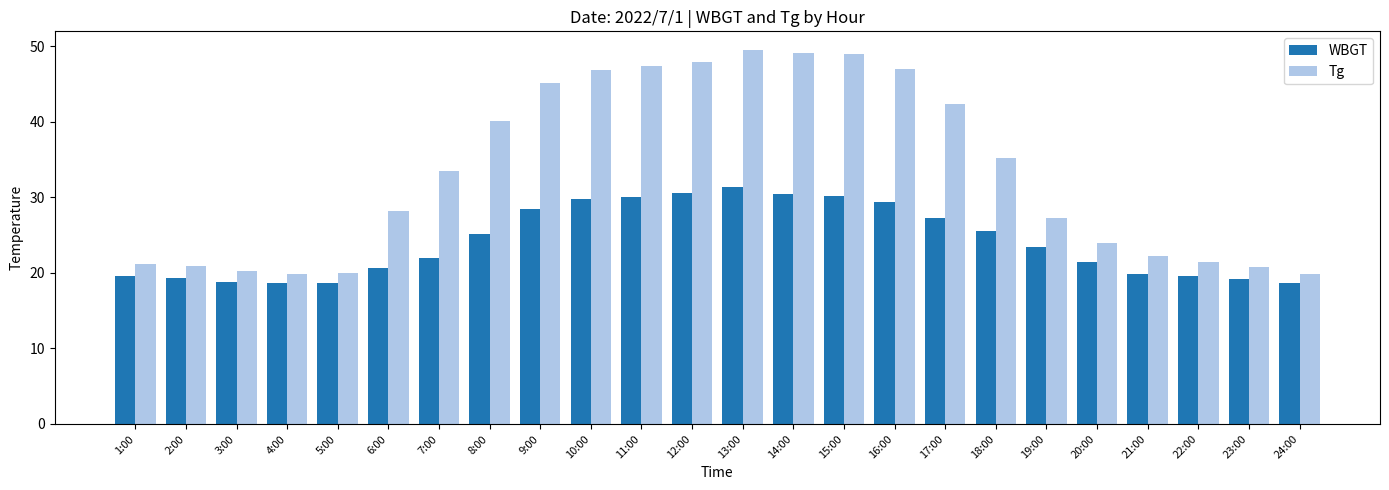

Where does the Tg series first go above 33?

7:00